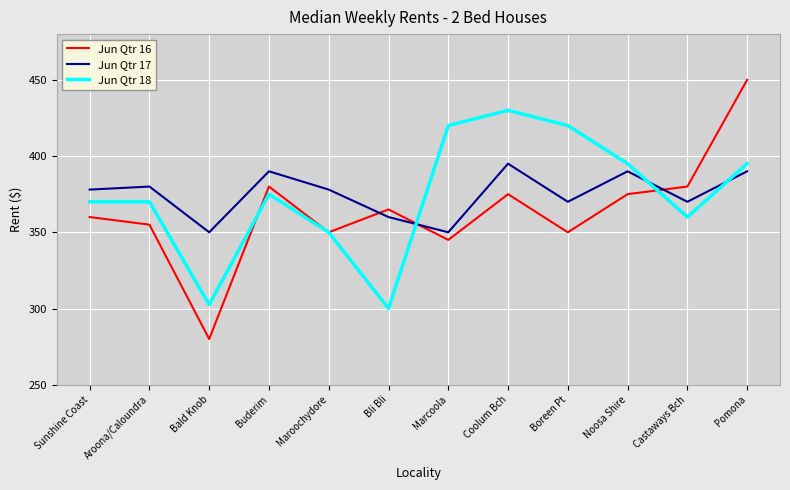

Between Bli Bli and Castaways Bch, which series saw the biggest shift?

Jun Qtr 18